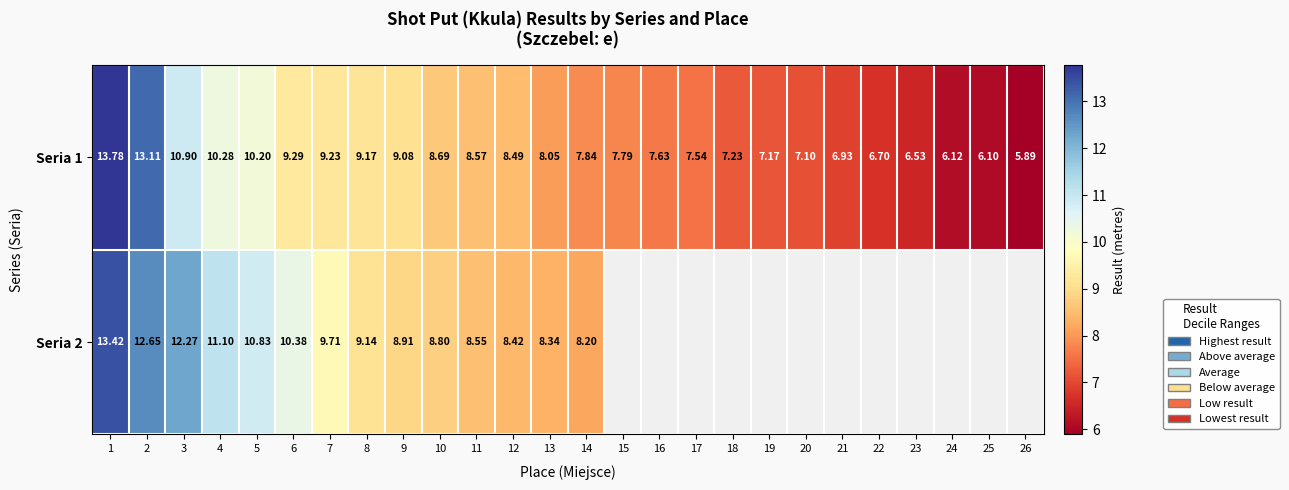

The Seria 2 series shows 18.2 at 4. True or false?

False